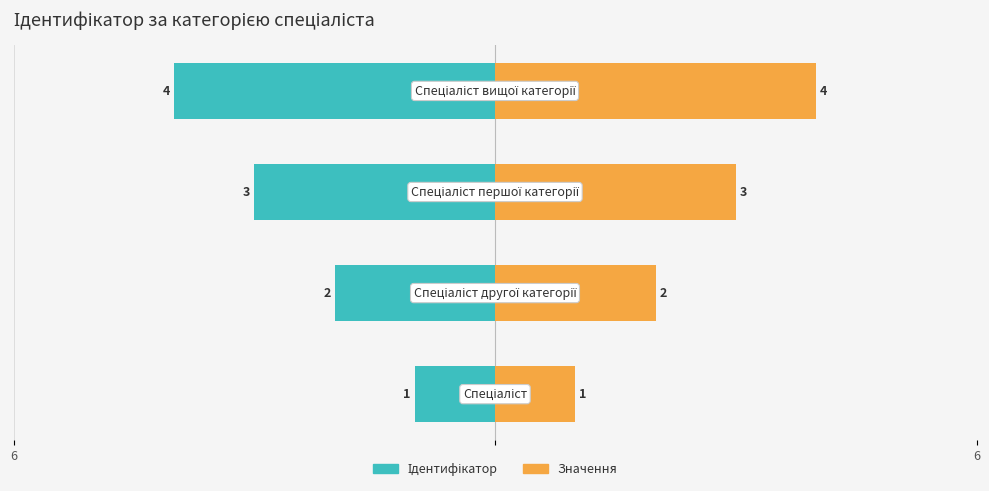

Which has a higher value, 6 or 2?

6